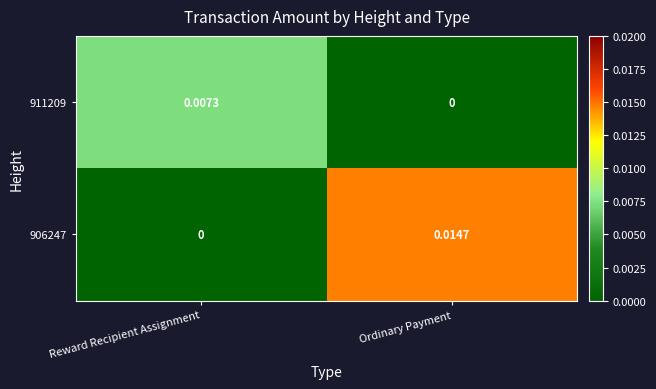

Rank the series by their average value, from highest to lowest.

906247, 911209